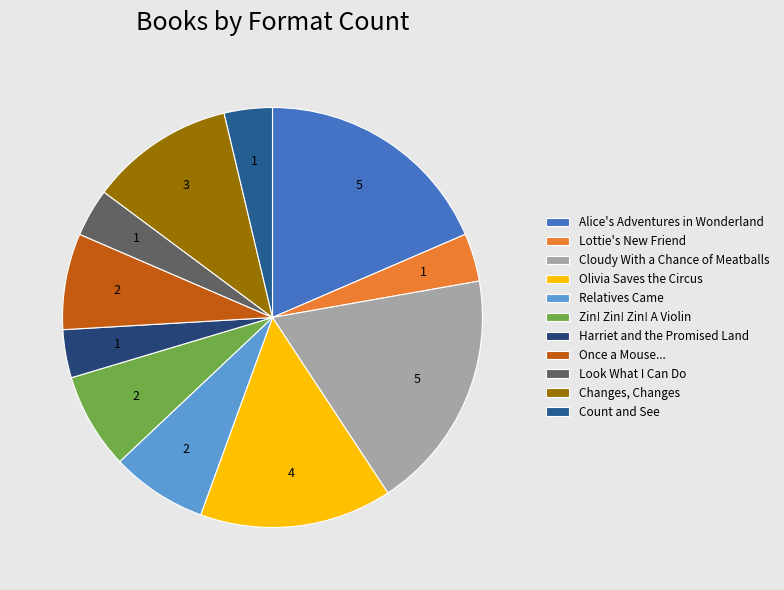

To the nearest percent, what is the difference between the Changes, Changes and Cloudy With a Chance of Meatballs slice percentages?

7%